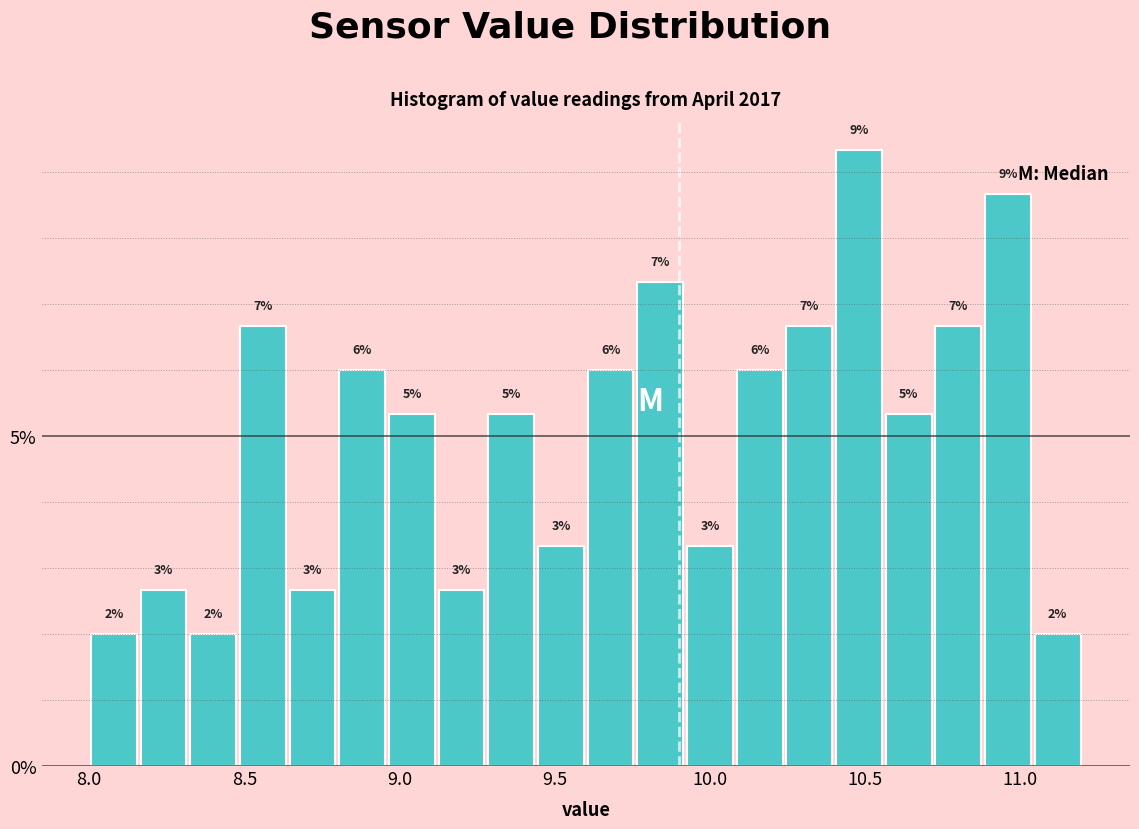

Around what value on the x-axis is the tallest bar? Give the approximate position of its centre, as read against the axis.

10.50